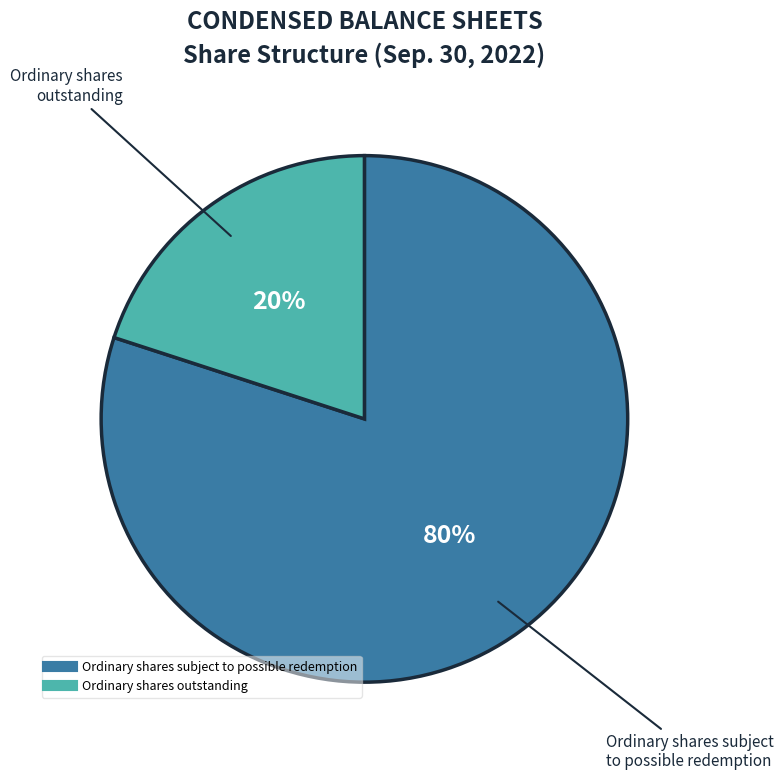

The Ordinary shares outstanding slice represents 26% of the pie. True or false?

False